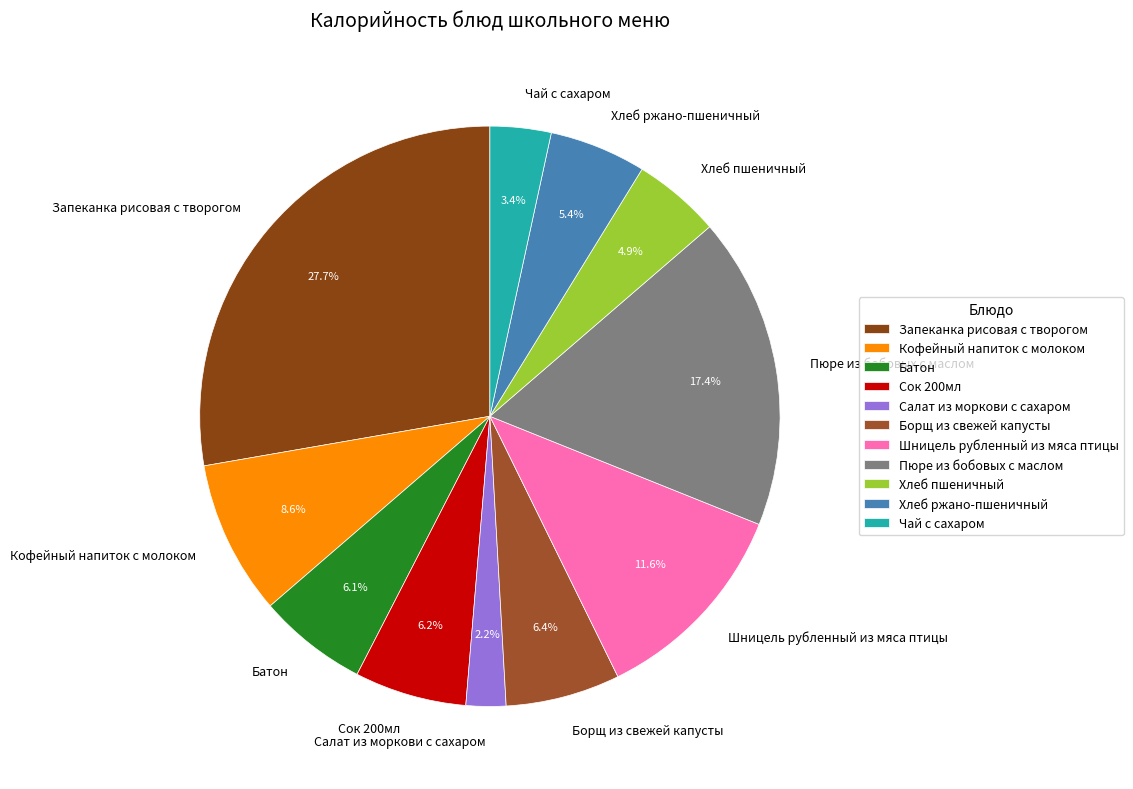

What portion of the pie excludes Салат из моркови с сахаром?

97.8%